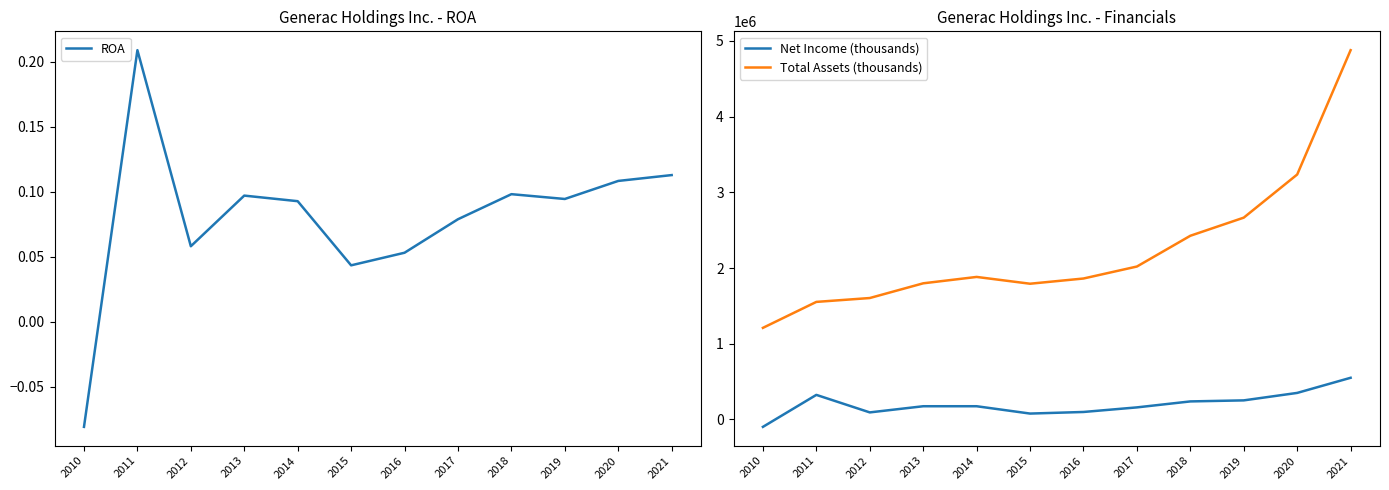

How many times do ROA and Net Income (thousands) cross each other?

1